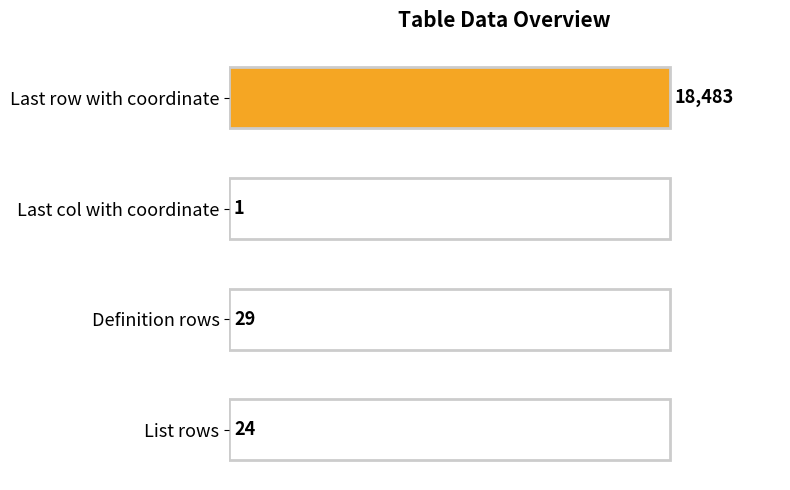

What is the approximate value at Definition rows, to the nearest 50?

50